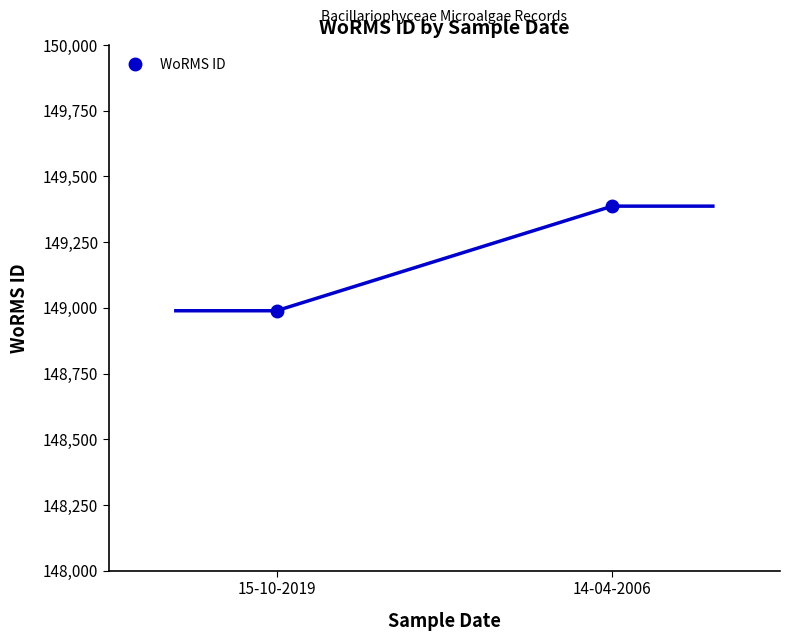

What is the sum of all values?

298376